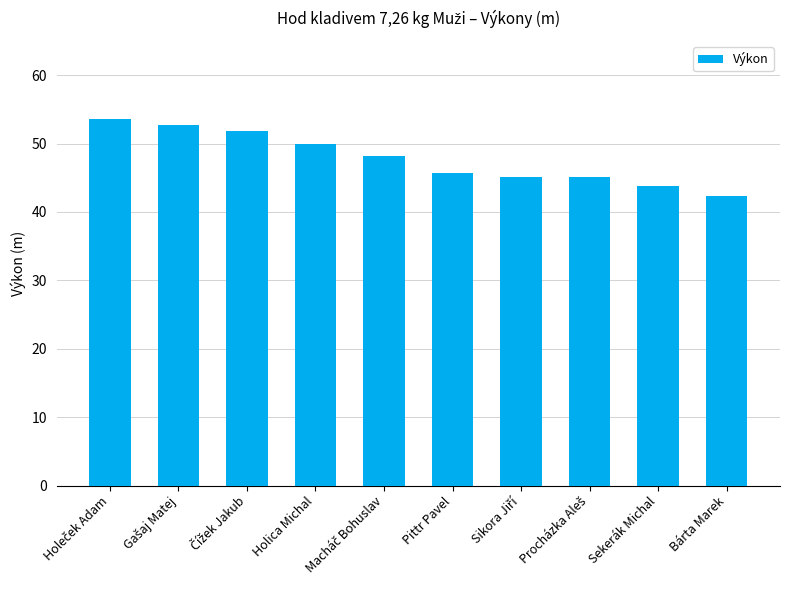

What is the sum of all values?

478.1